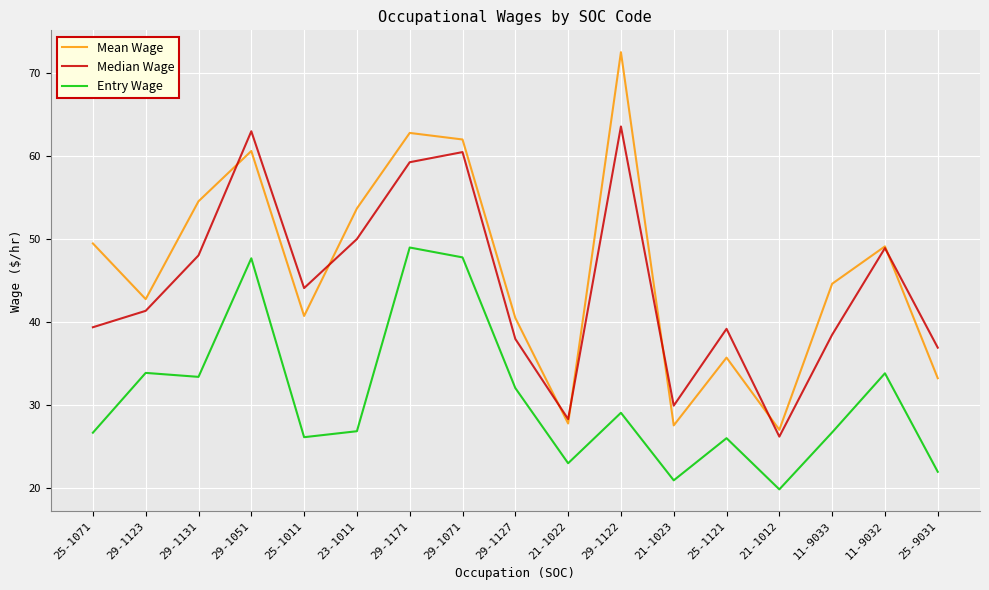

List the series in order of their peak value, lowest first.

Entry Wage, Median Wage, Mean Wage